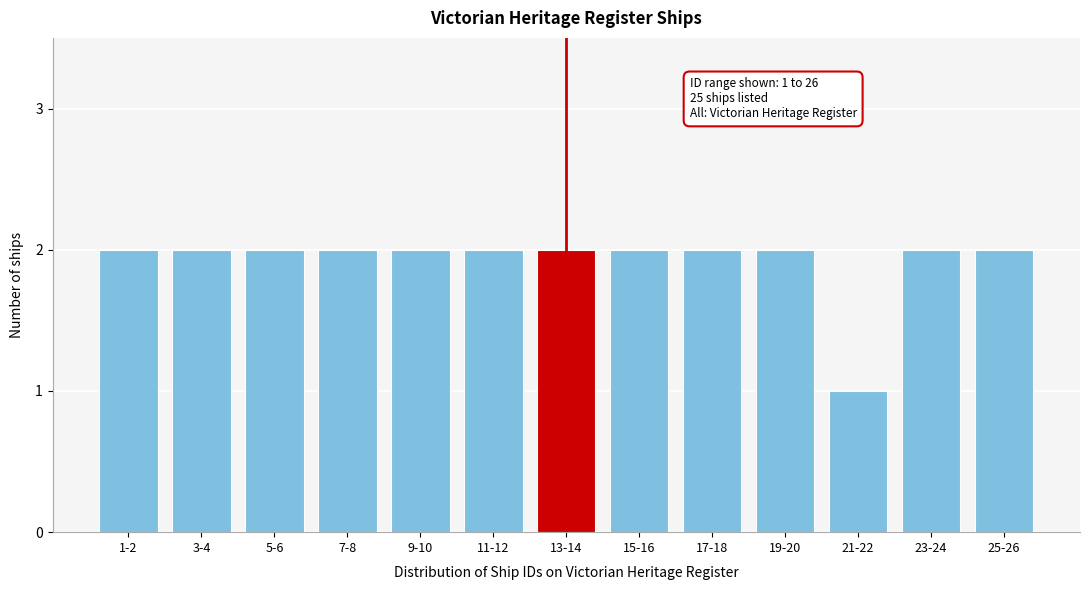

Reading right to left, what are all the values shown in this chart?

25-26=2	23-24=2	21-22=1	19-20=2	17-18=2	15-16=2	13-14=2	11-12=2	9-10=2	7-8=2	5-6=2	3-4=2	1-2=2